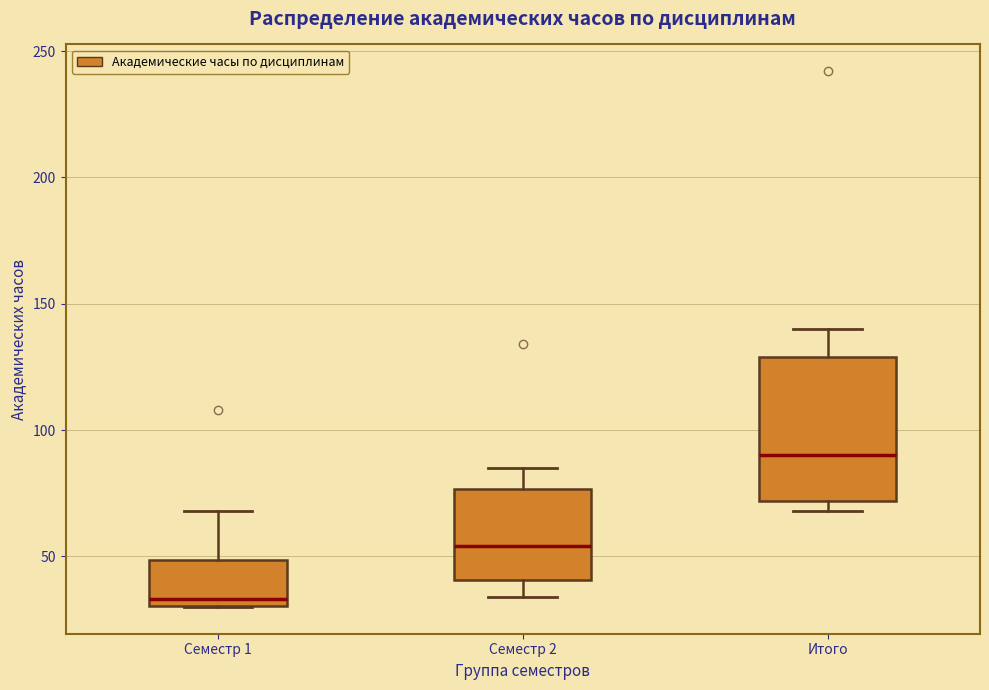

Which box is the tallest, from its lower edge to its upper edge?

Итого